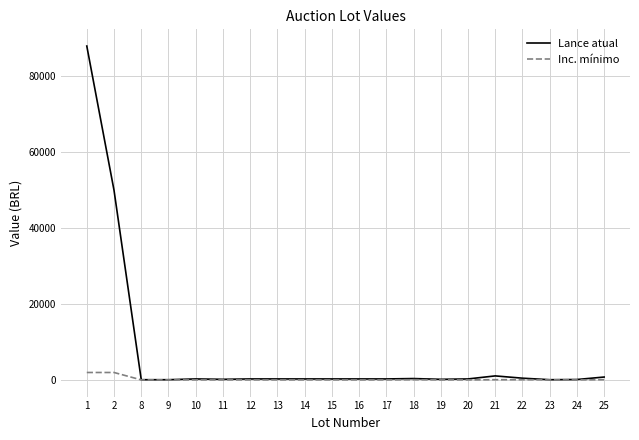

Rank the series by their average value, from highest to lowest.

Lance atual, Inc. mínimo